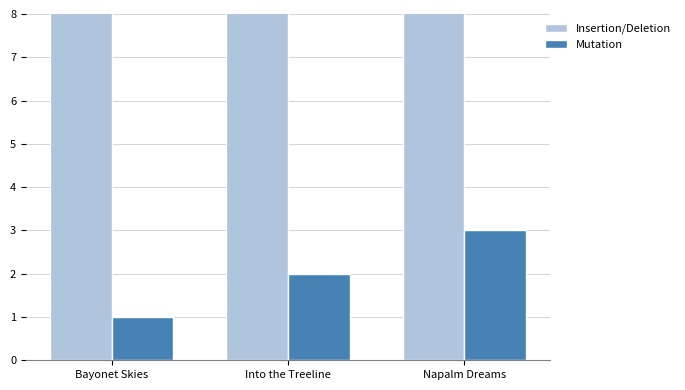

At Bayonet Skies, list the series in order from largest to smallest.

Insertion/Deletion, Mutation